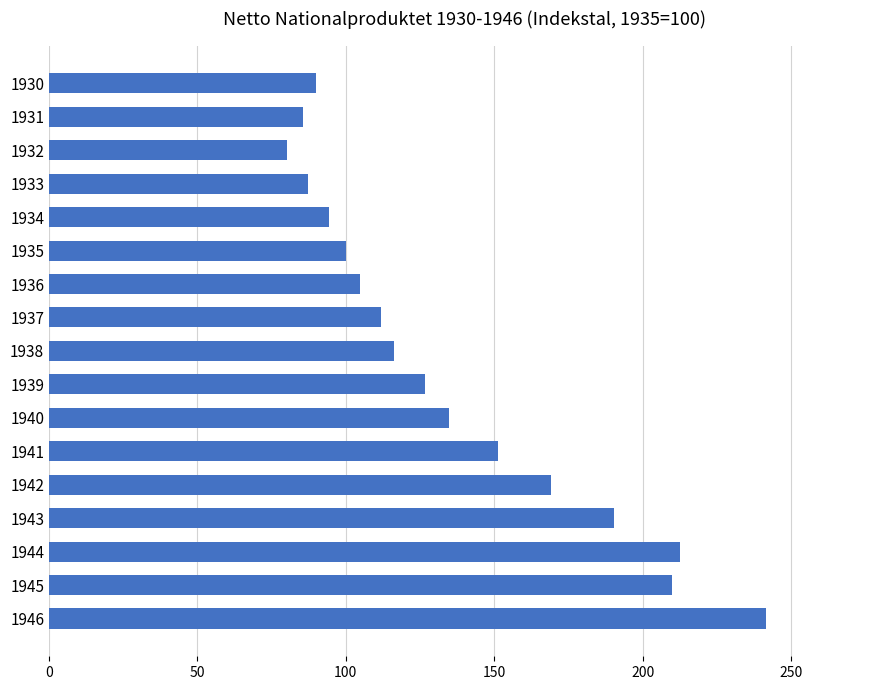

What is the minimum value shown in the chart?

80.1